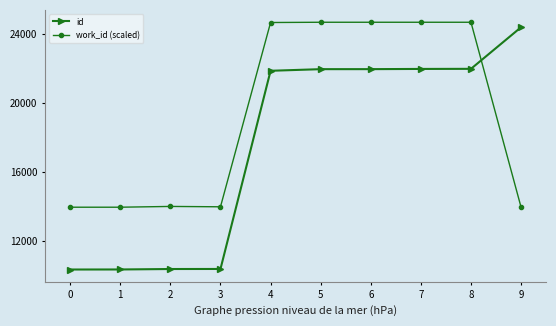

What is the total value across all series at 0?

24311